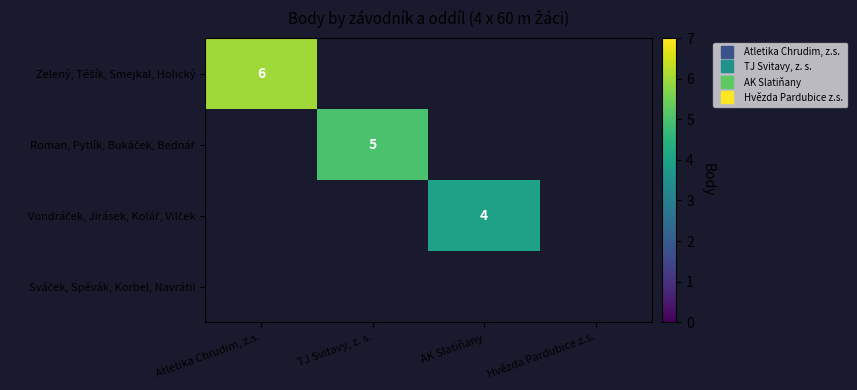

What is the sum of the Vondráček, Jirásek, Kolář, Vilček values at AK Slatiňany and Hvězda Pardubice z.s.?

4